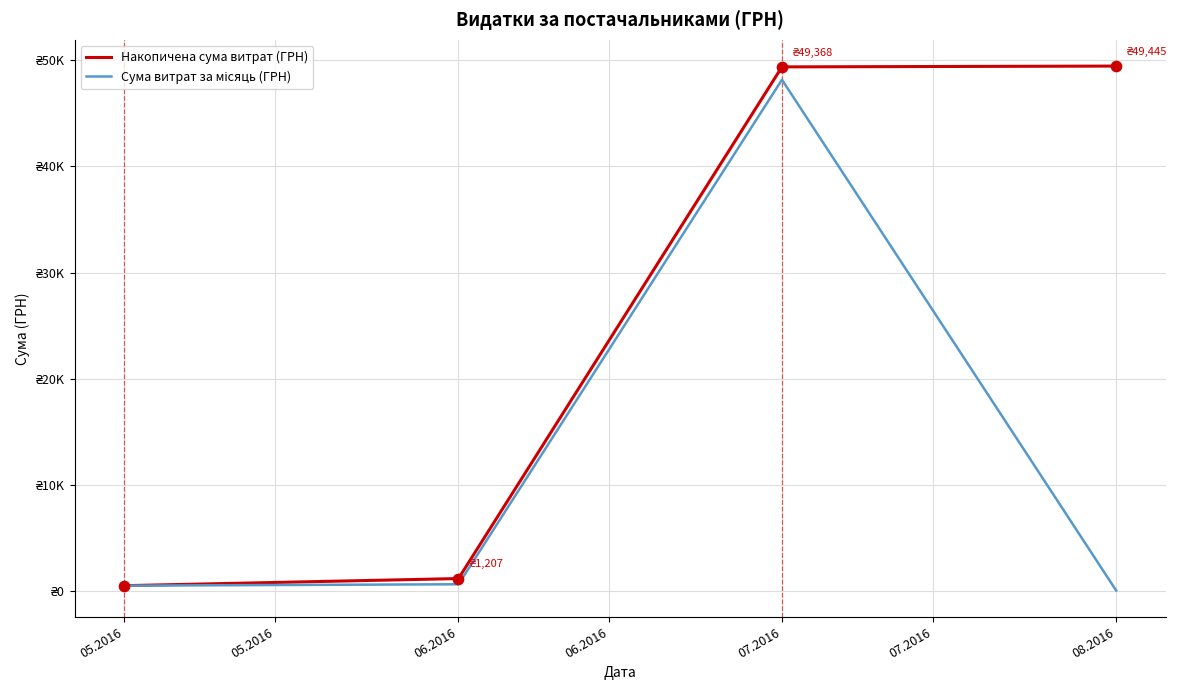

Does the chart have visible grid lines?

Yes